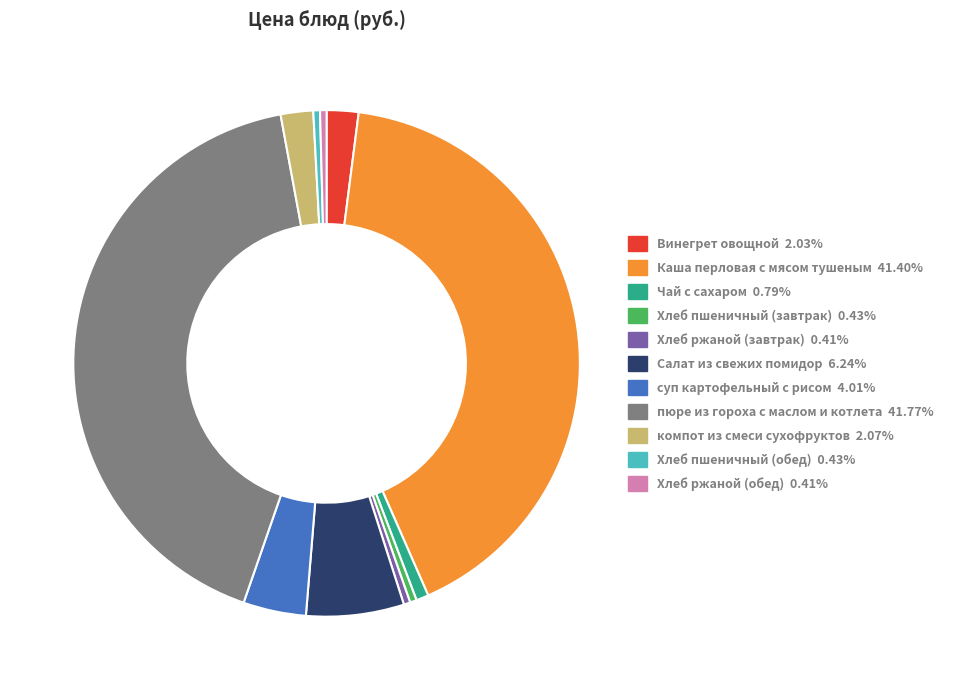

Is Хлеб пшеничный (завтрак) the majority of the pie?

No